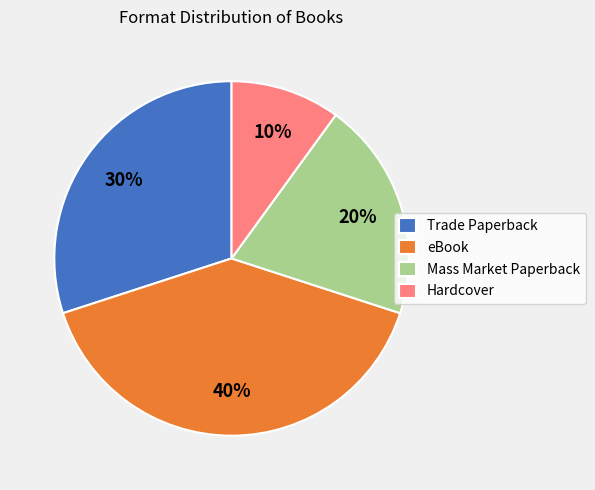

Do Hardcover and Trade Paperback together represent more than half of the pie?

No